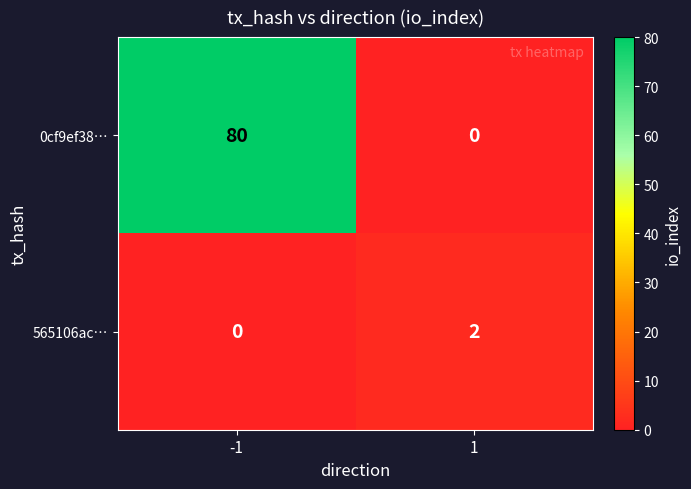

At -1, list the series in order from largest to smallest.

0cf9ef38…, 565106ac…